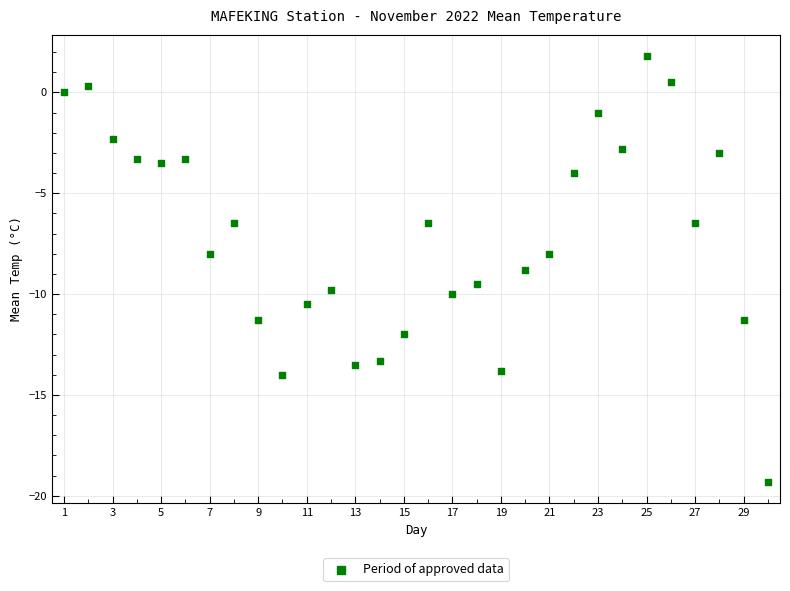

What is the range of X values (max minus min)?

29.0